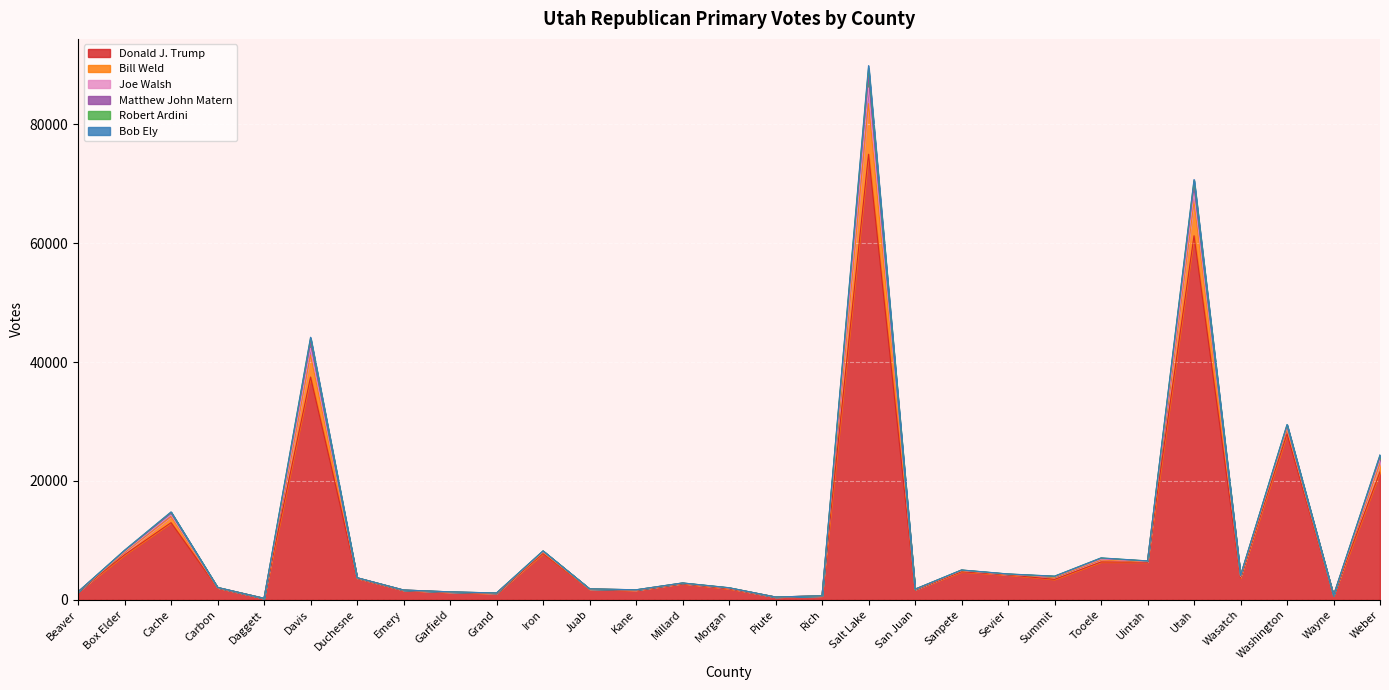

List the labels in order of Matthew John Matern value, smallest first.

Daggett, Piute, Rich, Wayne, Grand, Garfield, Beaver, Emery, Kane, San Juan, Juab, Morgan, Carbon, Millard, Duchesne, Summit, Wasatch, Sevier, Sanpete, Uintah, Tooele, Iron, Box Elder, Cache, Weber, Washington, Davis, Utah, Salt Lake